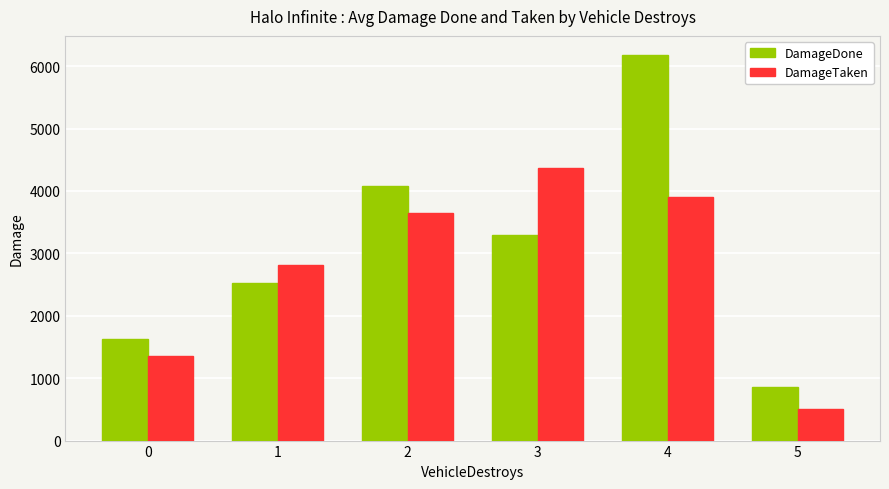

What is the sum of all DamageDone values?

18574